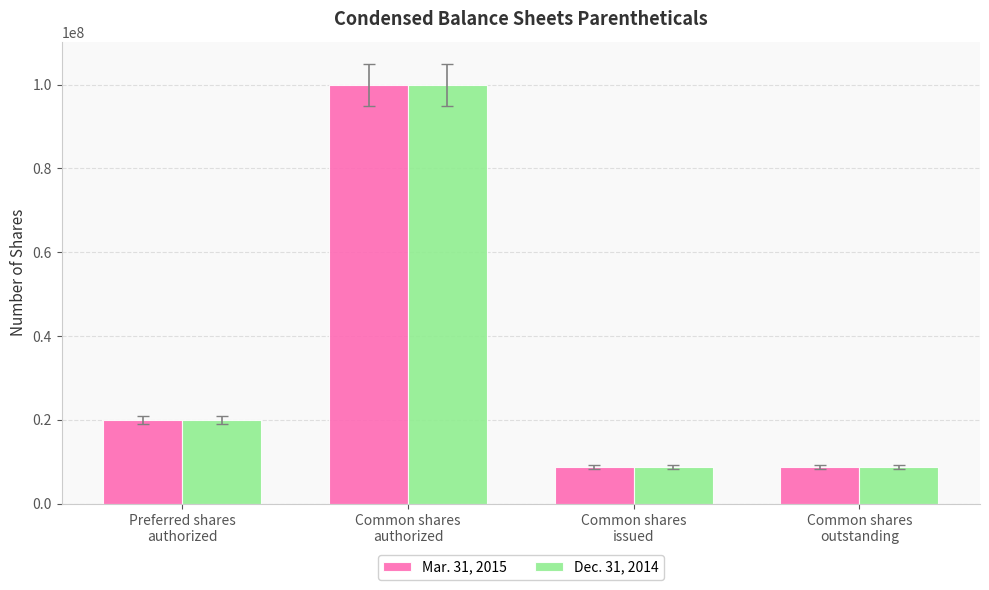

What is the greatest value displayed?

100000000